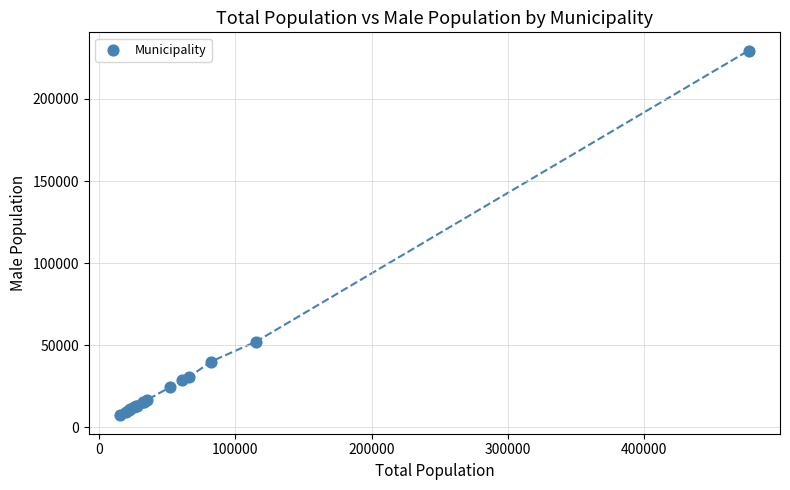

What Y value in the scatter plot is closest to 118335?

52275